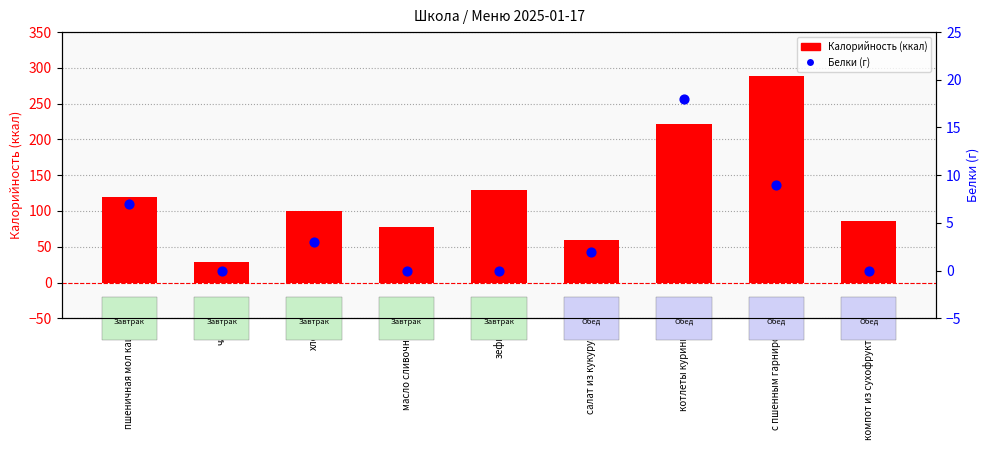

Which series contains the highest Y value?

Калорийность